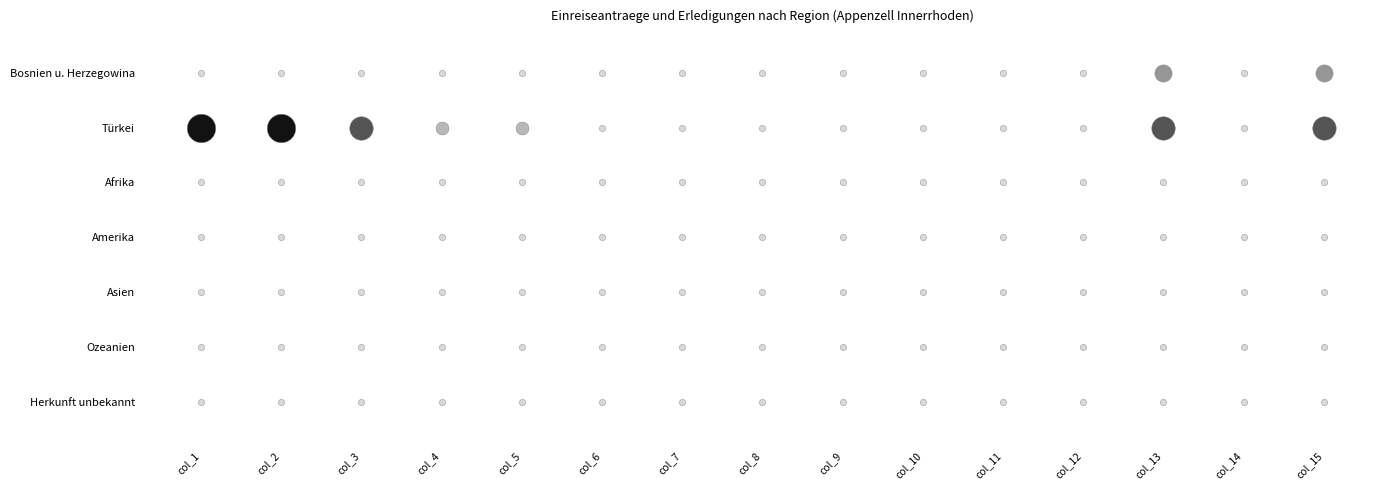

Rank the series by their maximum value, from highest to lowest.

Türkei, Bosnien u. Herzegowina, Afrika, Amerika, Asien, Ozeanien, Herkunft unbekannt